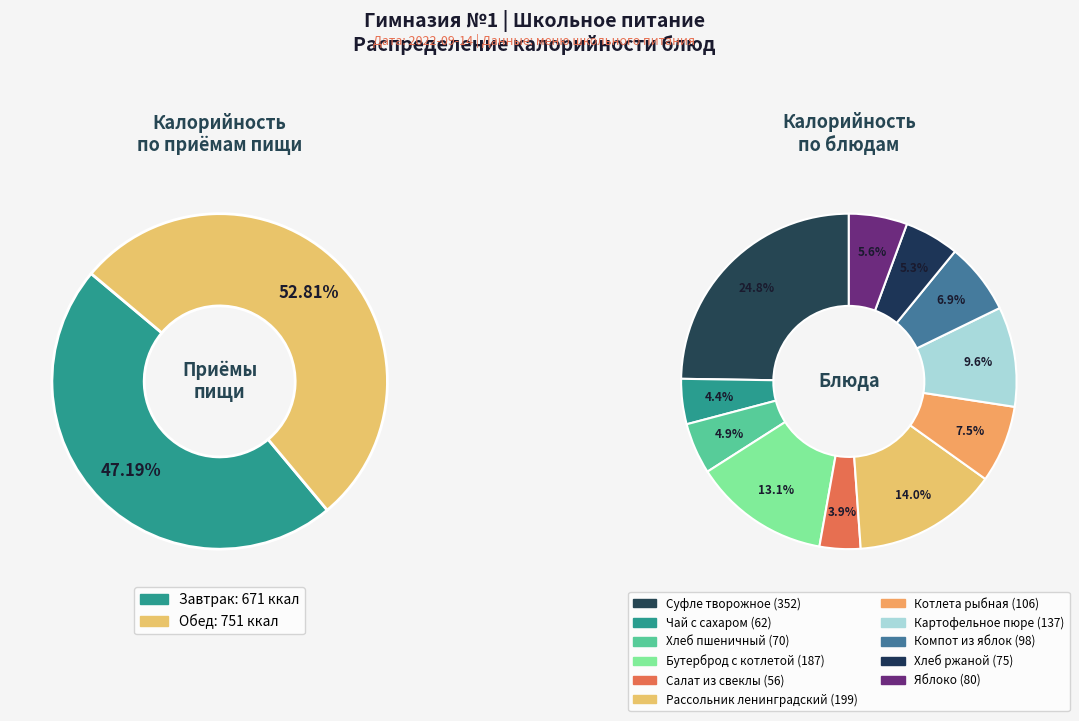

Does any single category account for the majority?

No